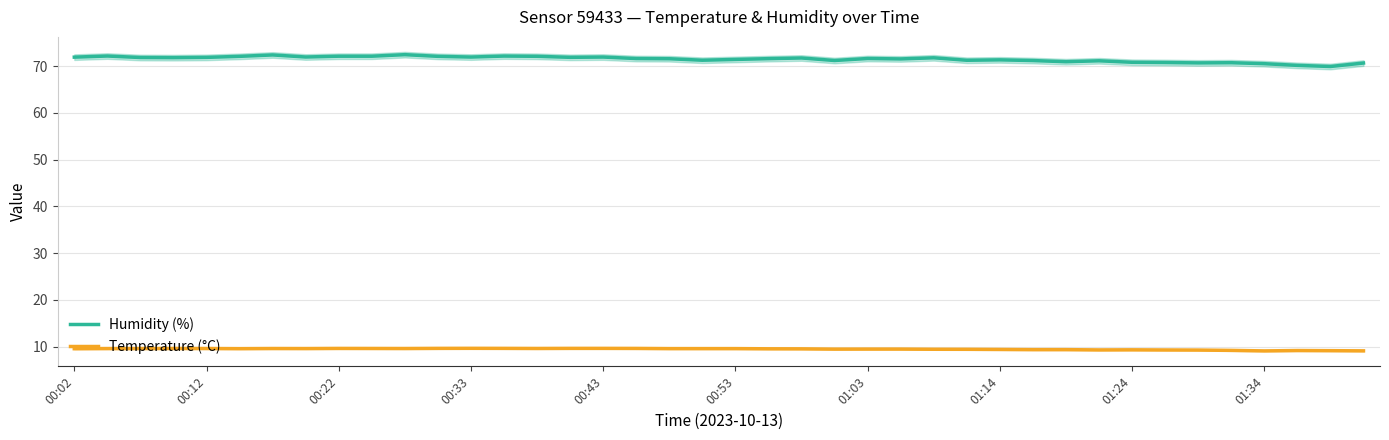

What is the maximum value for Humidity (%)?

72.4